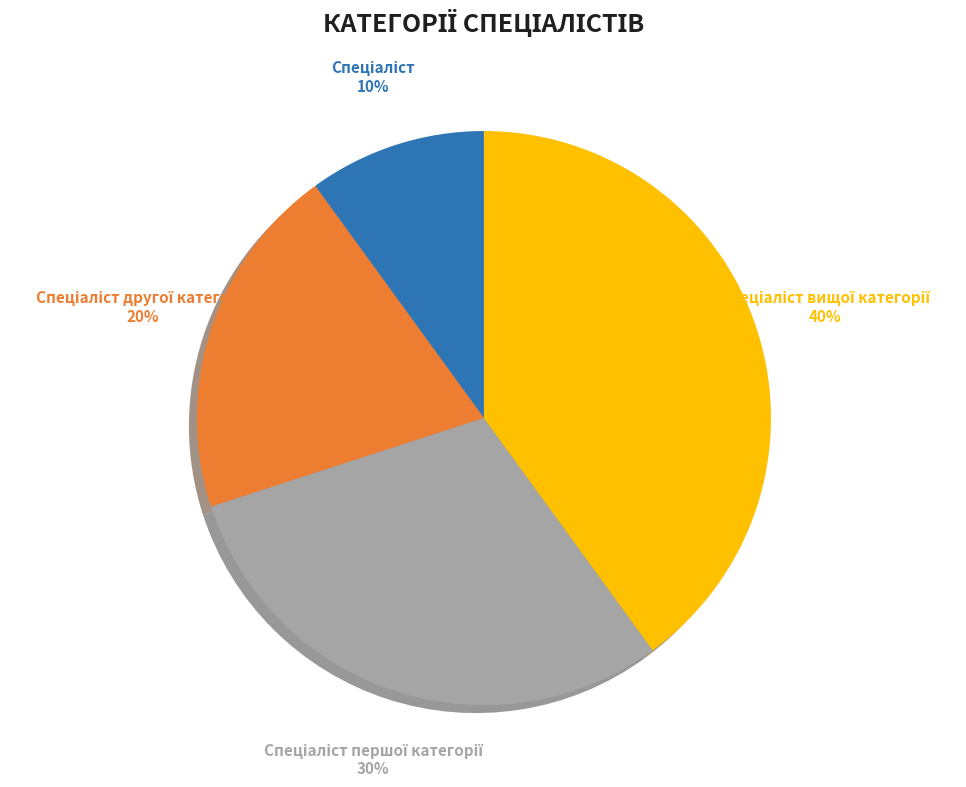

Does any single category account for the majority?

No